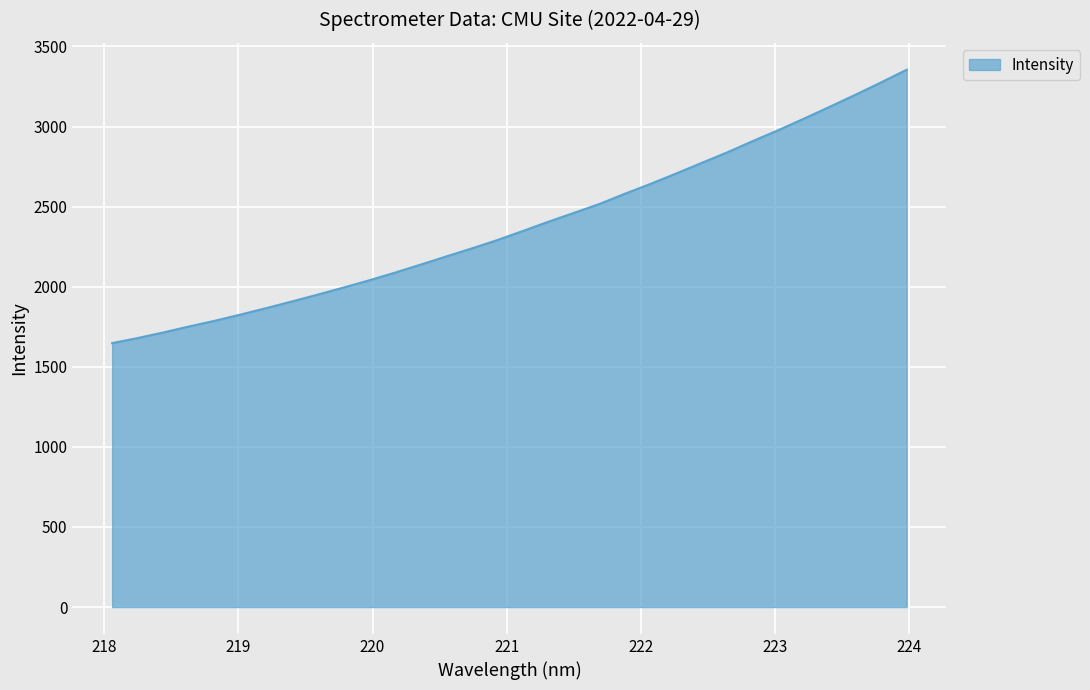

What is the difference between the maximum and minimum values?

1707.3